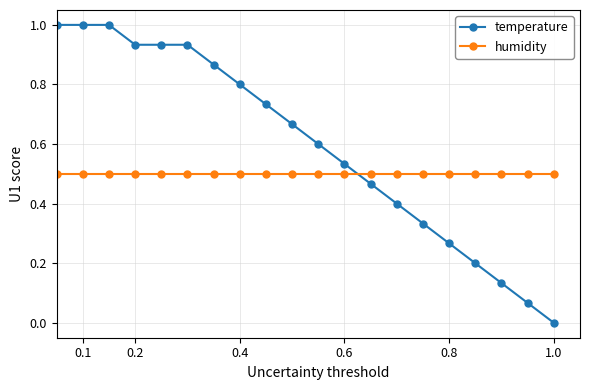

Which series has the widest spread of values?

temperature